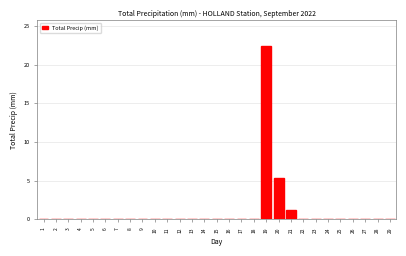

Reading left to right, extract all data points from this chart.

1=0.0	2=0.0	3=0.0	4=0.0	5=0.0	6=0.0	7=0.0	8=0.0	9=0.0	10=0.0	11=0.0	12=0.0	13=0.0	14=0.0	15=0.0	16=0.0	17=0.0	18=0.0	19=22.4	20=5.4	21=1.2	22=0.0	23=0.0	24=0.0	25=0.0	26=0.0	27=0.0	28=0.0	29=0.0